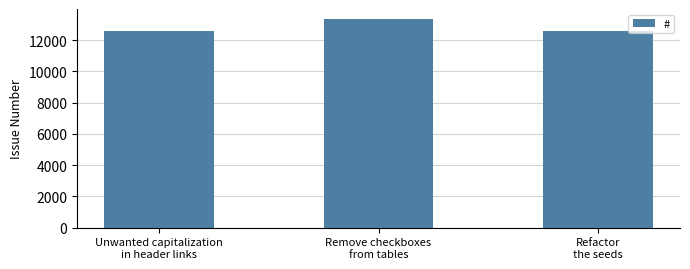

Between Refactor
the seeds and Remove checkboxes
from tables, which is larger?

Remove checkboxes
from tables